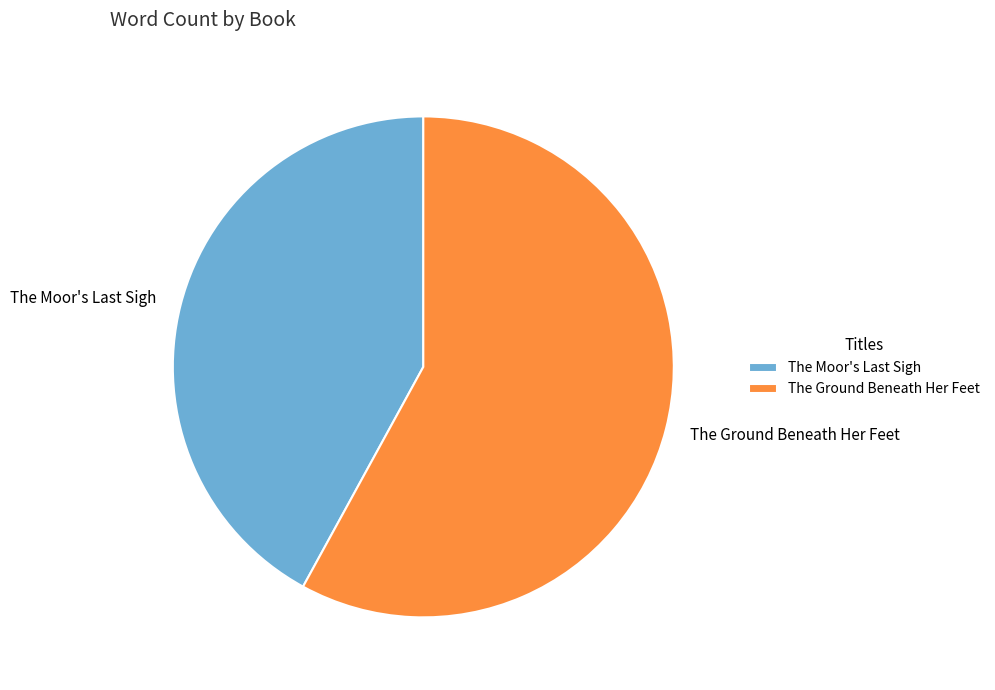

Is there a majority slice in this chart?

Yes